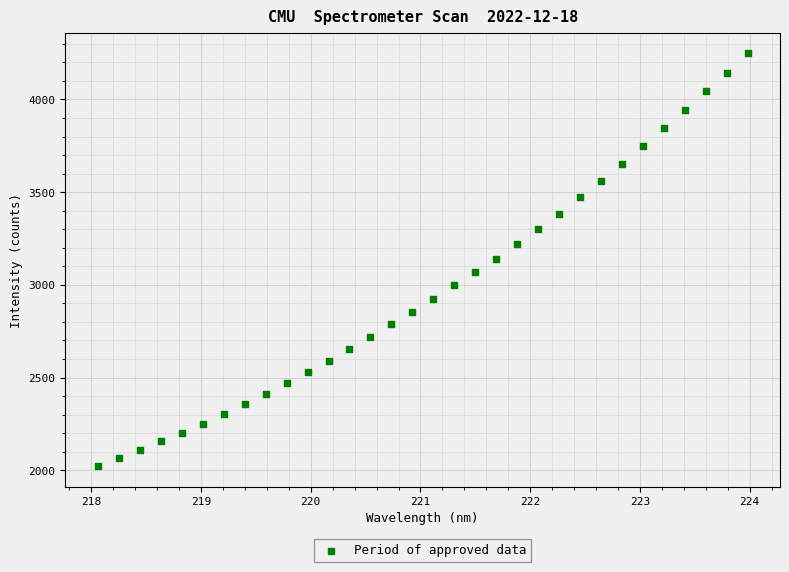

What is the range of X values (max minus min)?

5.9